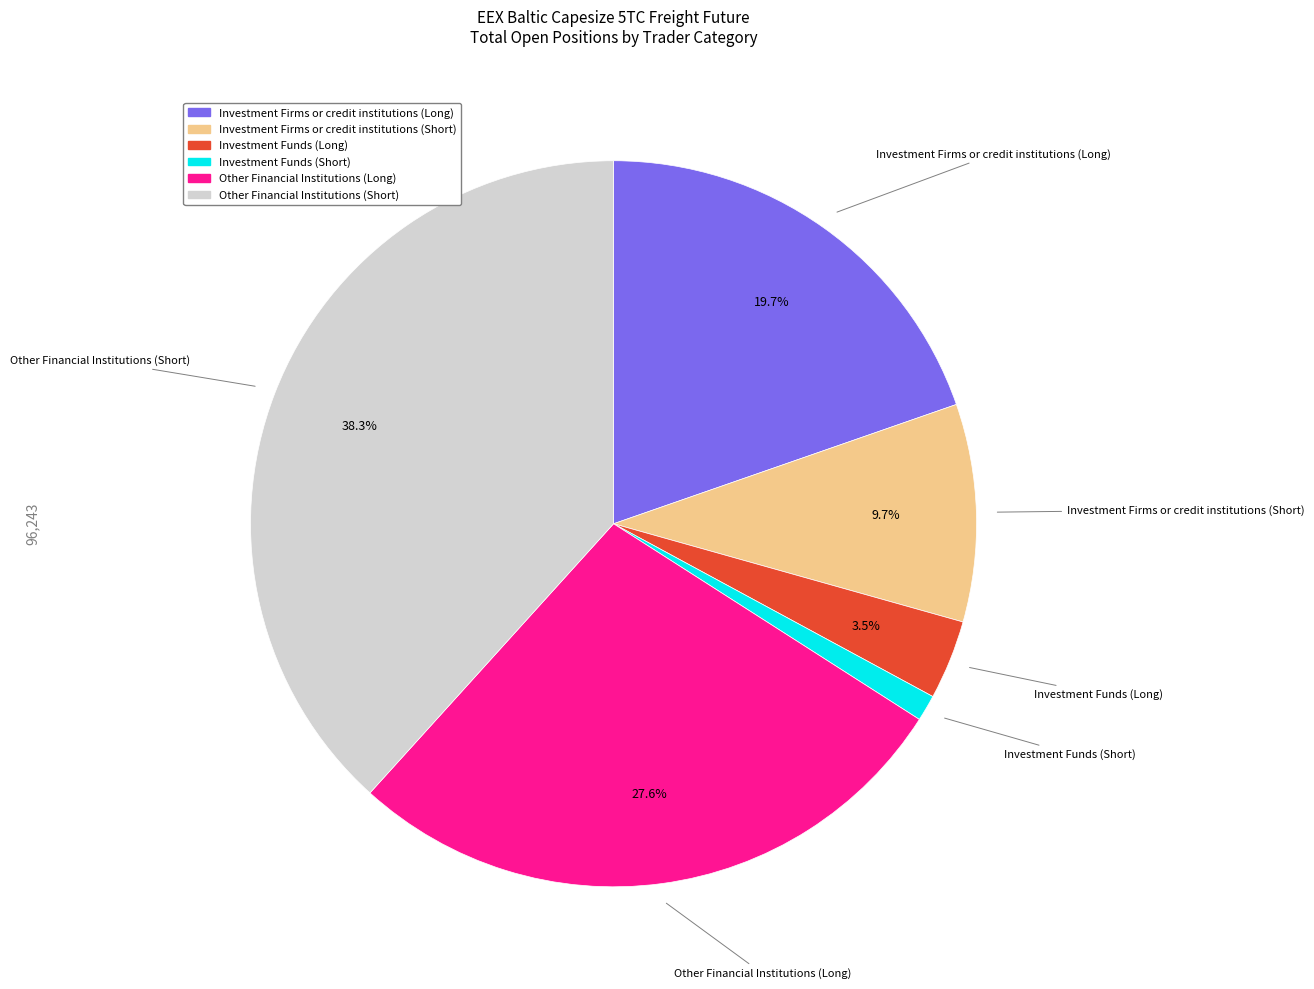

Is it true that Other Financial Institutions (Short) is 38% of the pie?

True